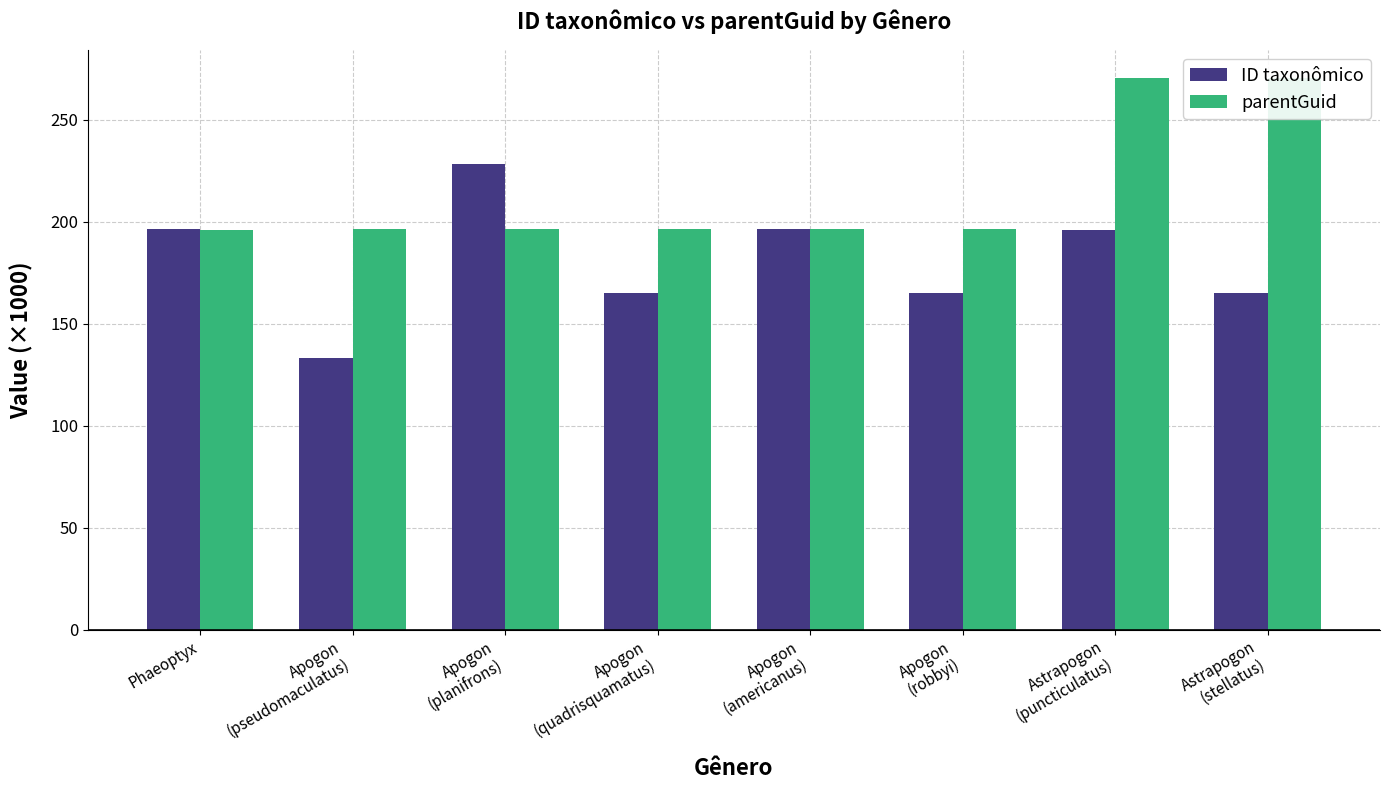

The value of ID taxonômico at Apogon
(planifrons) is 228.1. True or false?

True